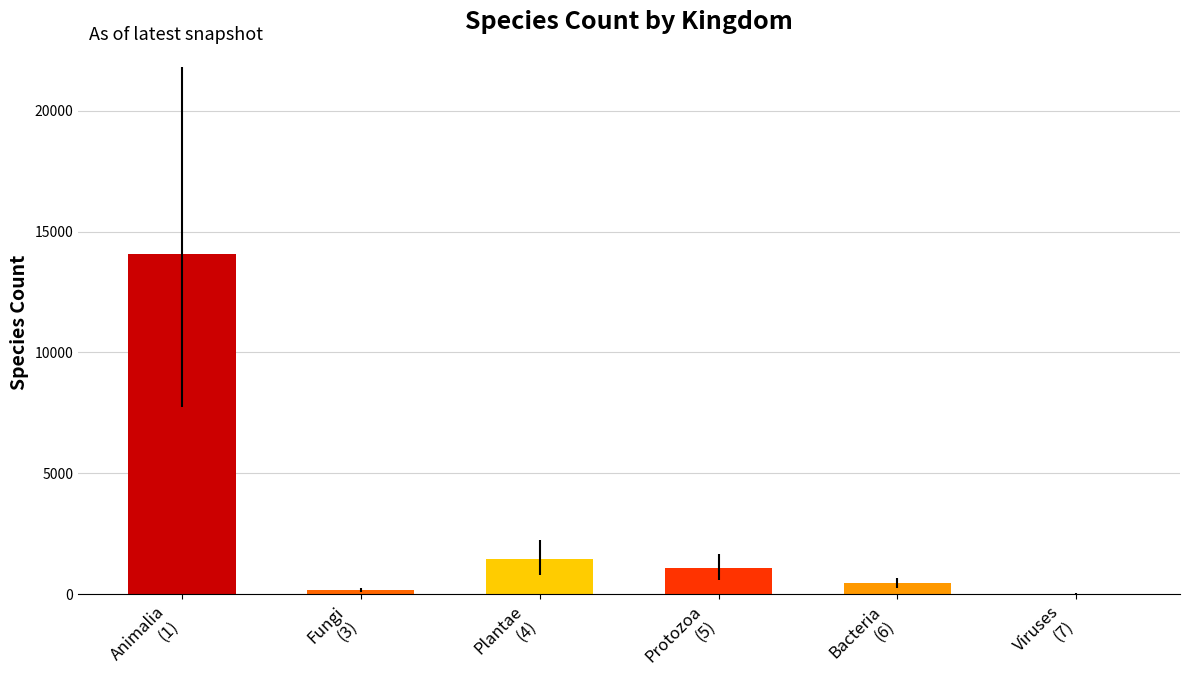

What is the maximum value shown in the chart?

14079